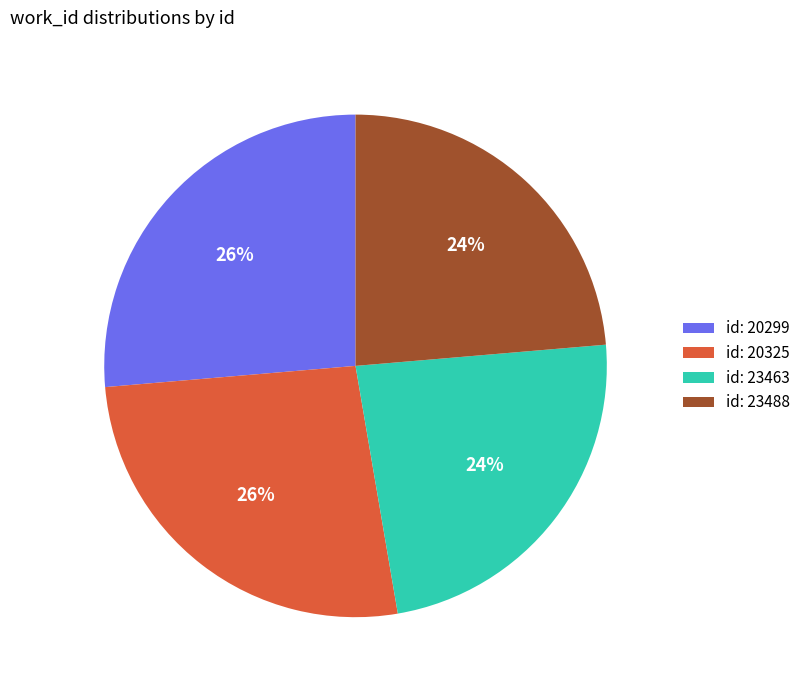

Is there any slice that represents more than half of the pie?

No